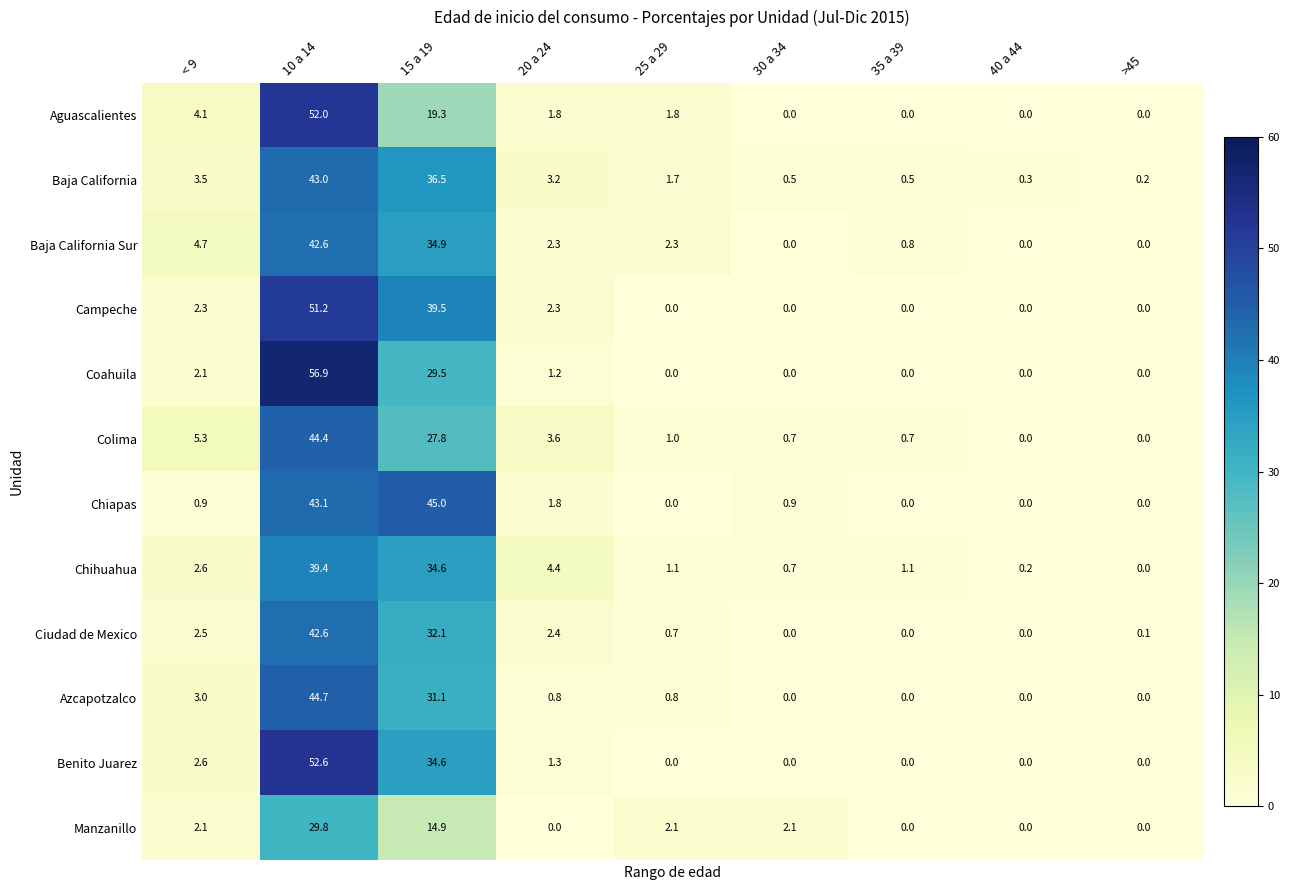

Which series has the largest total across all categories?

Campeche